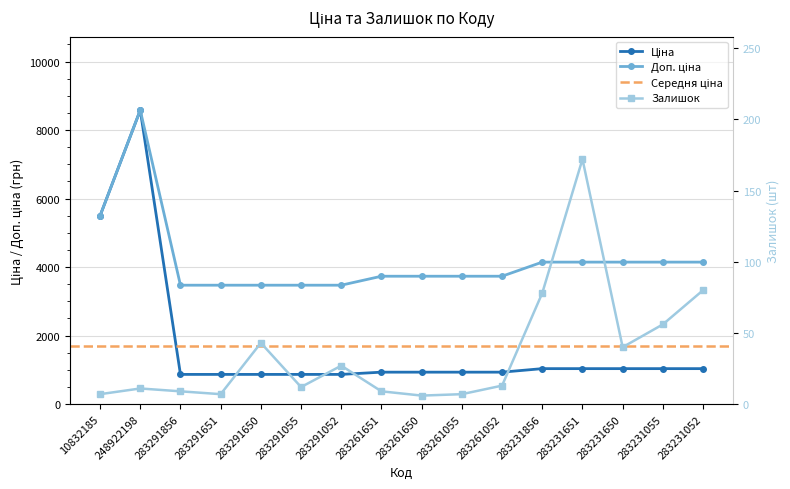

True or false: Ціна and Доп. ціна cross at least once.

False